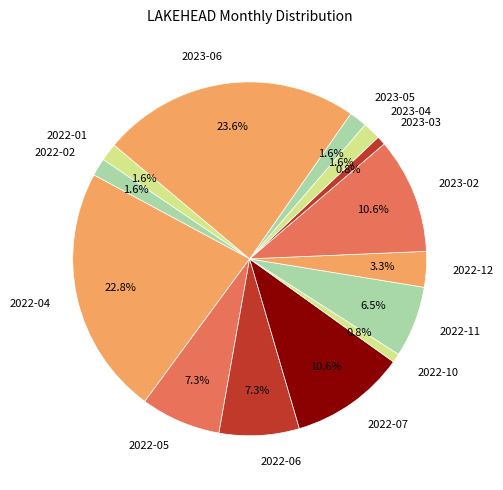

To the nearest percent, what percentage of the pie is 2022-04?

23%